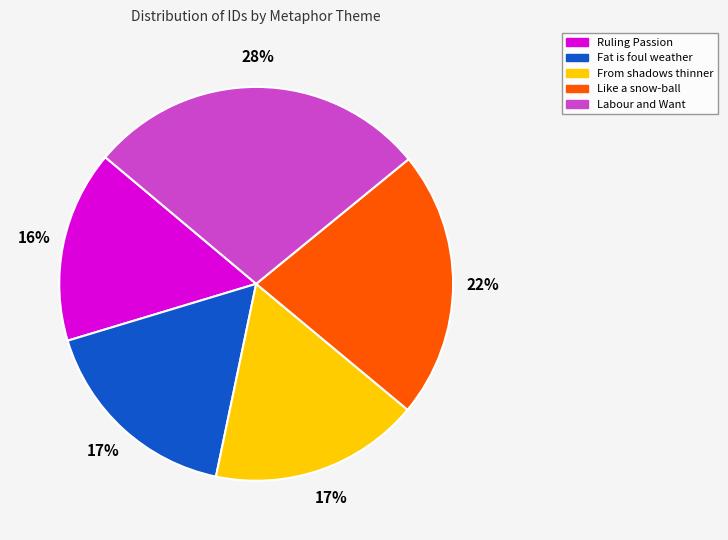

Is the sum of From shadows thinner and Like a snow-ball greater than half?

No